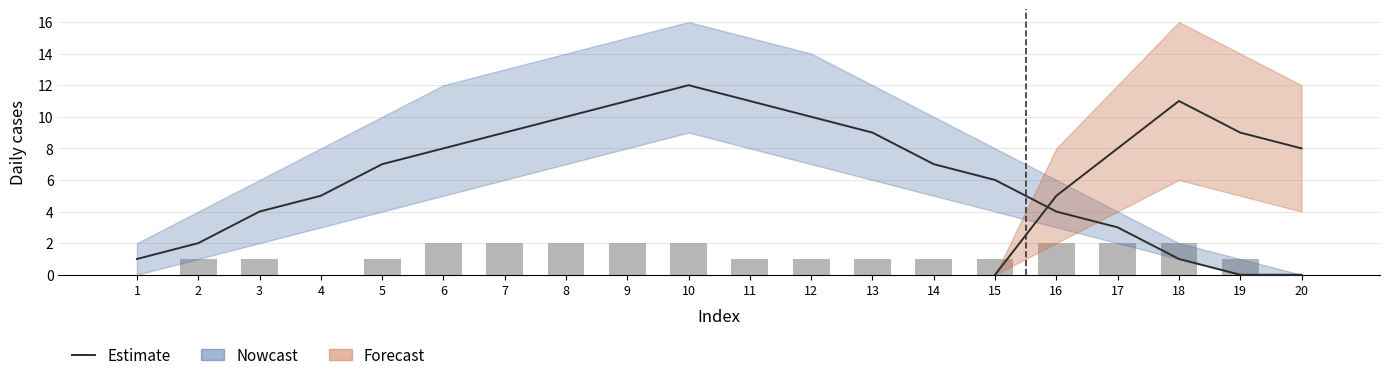

What is the difference between the maximum and second lowest values in the Observed series?

2